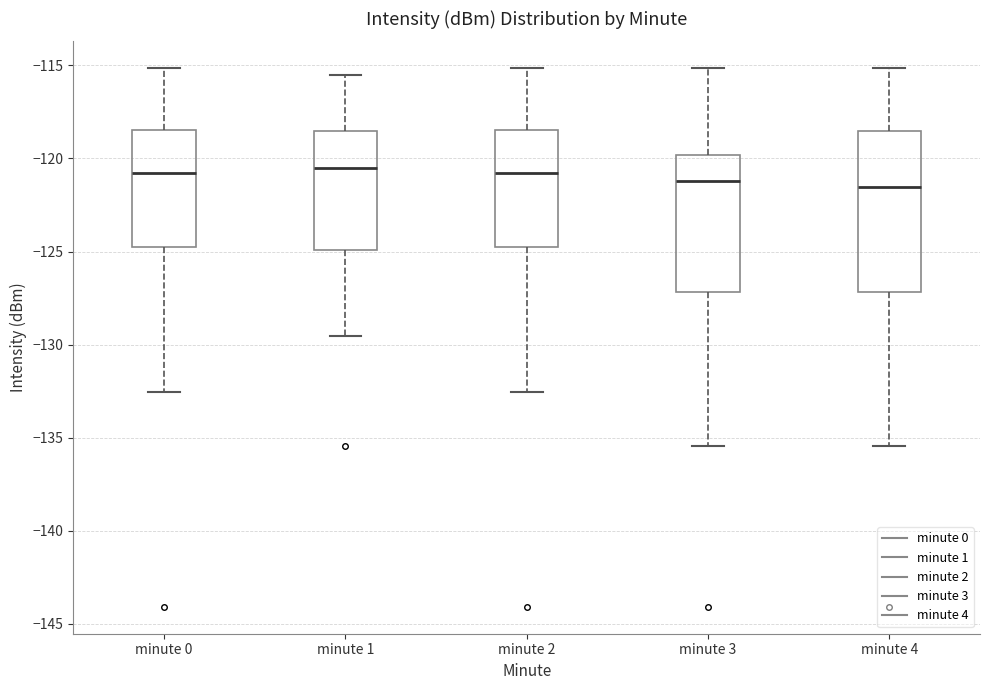

Where does the upper whisker of the box for minute 2 end on the y-axis? The values are not printed on the chart, so give them approximately, as read against the axis.

-115.0